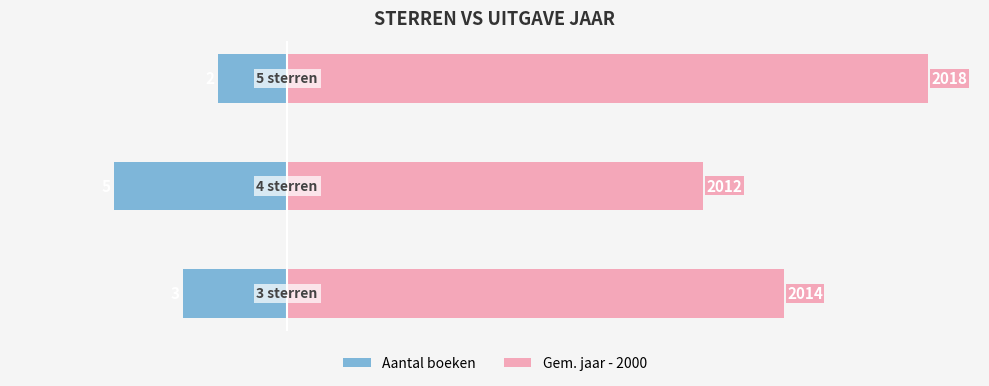

Which series changed the most between 0 and 2?

Gem. jaar - 2000